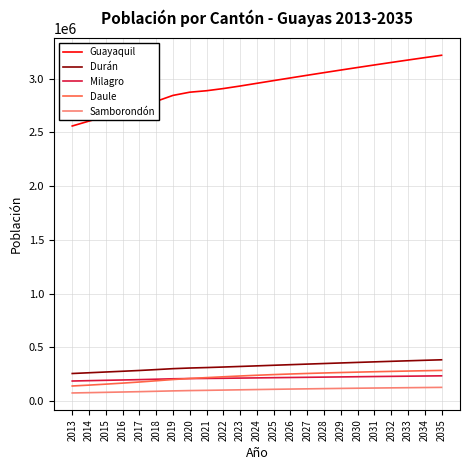

What is the spread (max minus min) of values at 2017?

2649214